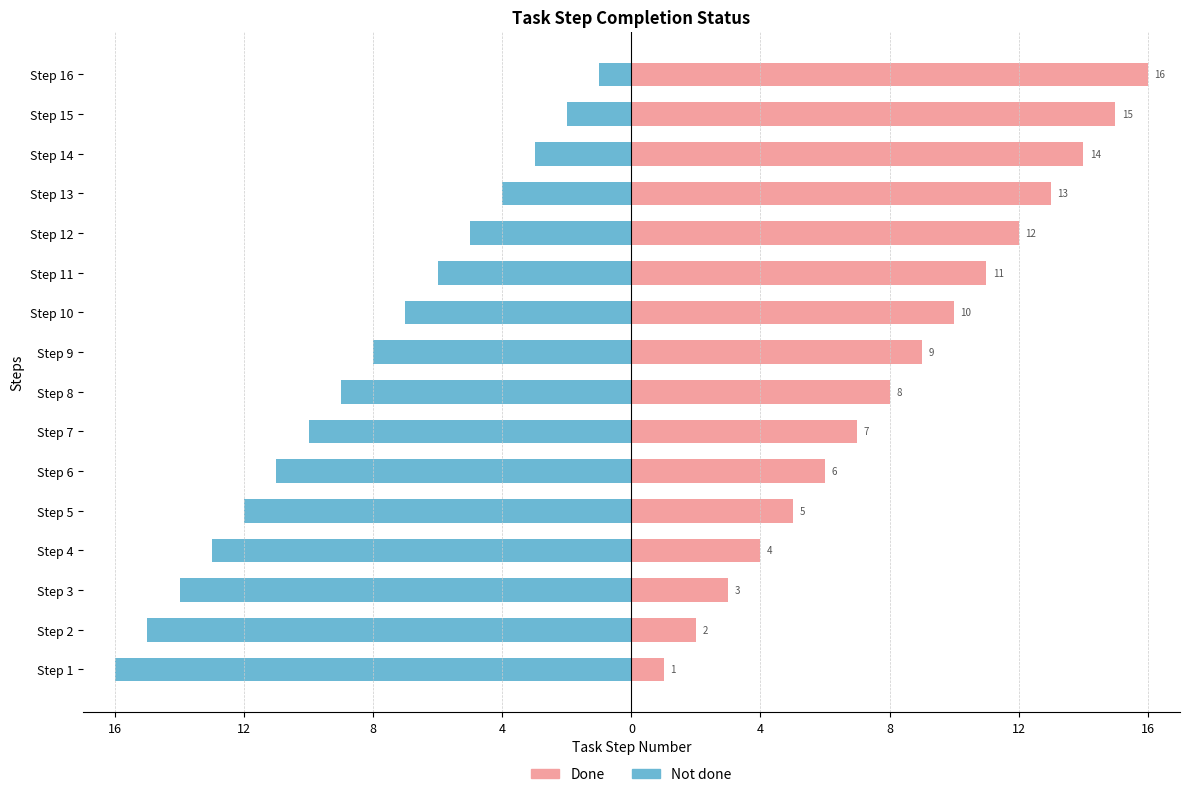

What is the difference between the second highest and minimum values in the Done series?

14